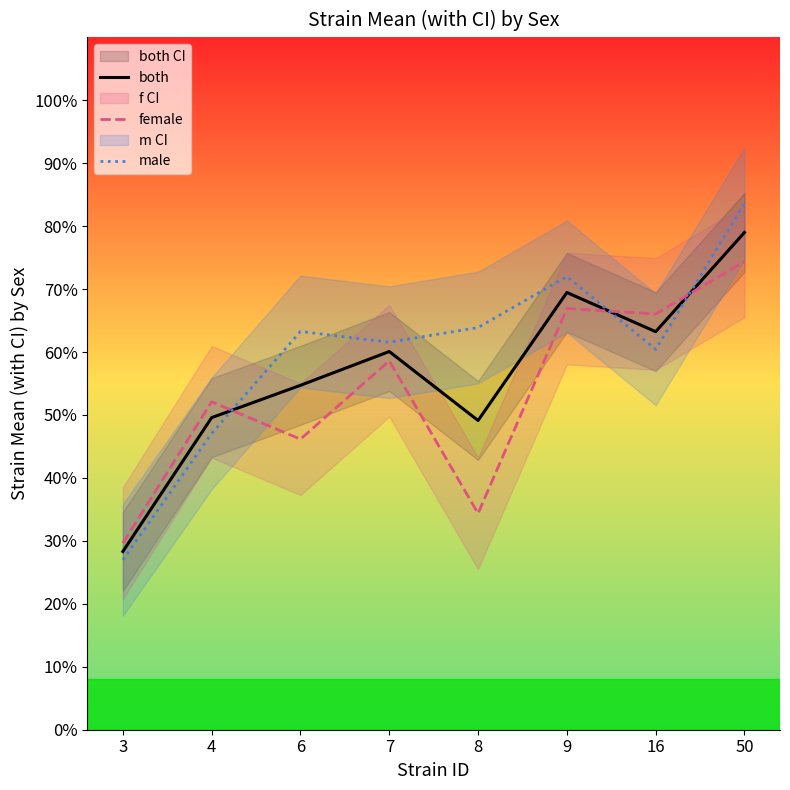

What are all the series names shown in the legend?

both, female, male